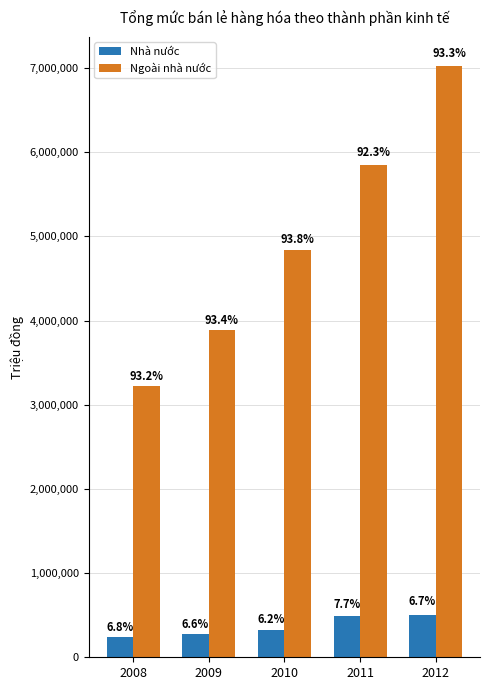

Between 2012 and 2008, which is larger?

2012